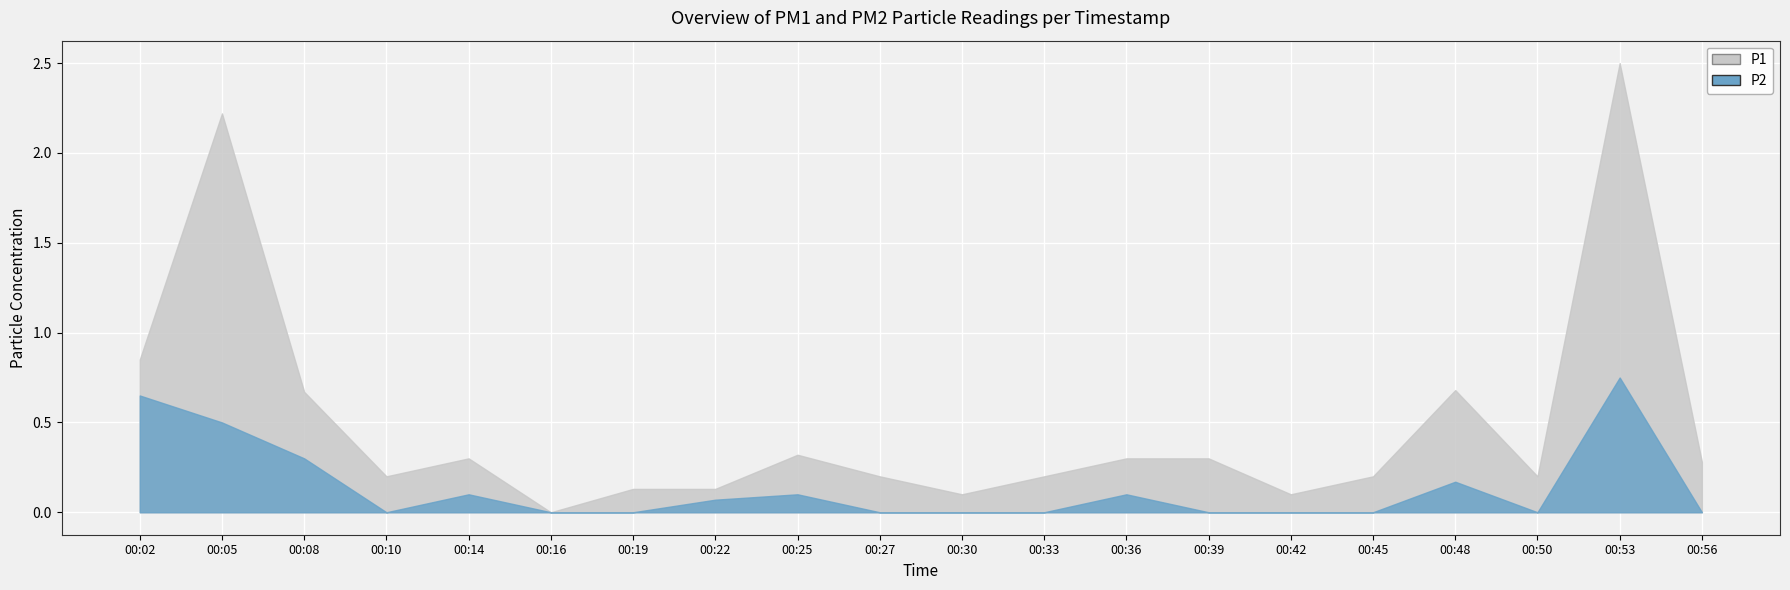

What is the spread (max minus min) of values at 00:39?

0.3